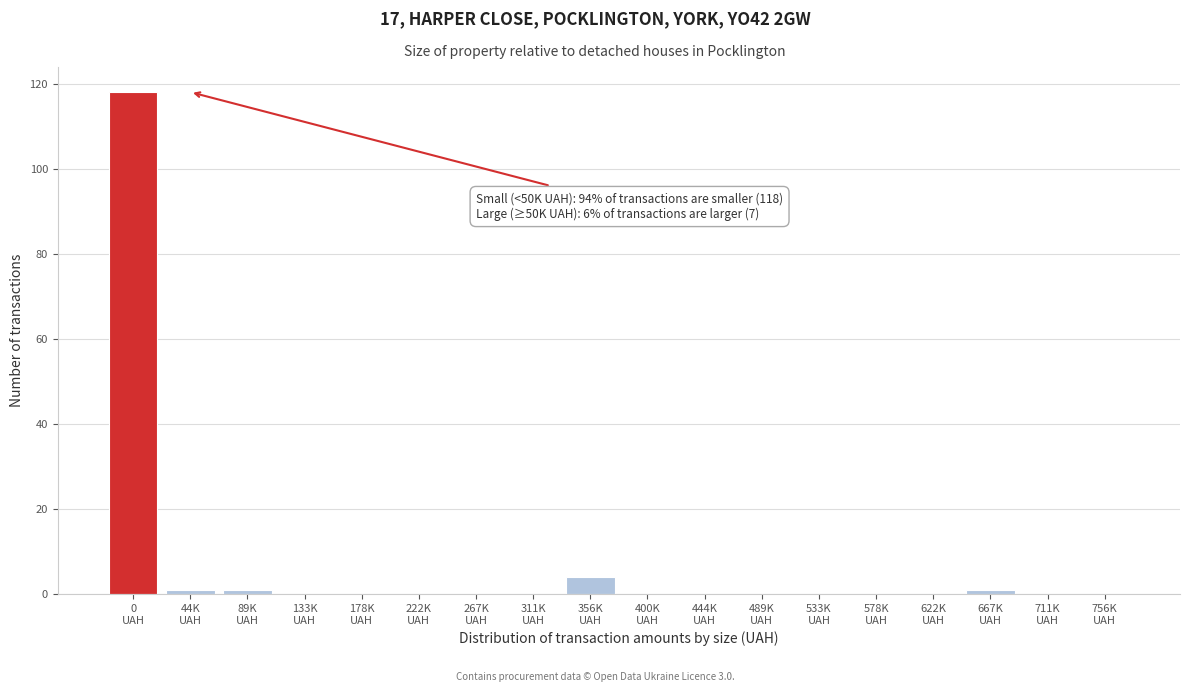

What is the maximum value shown in the chart?

118